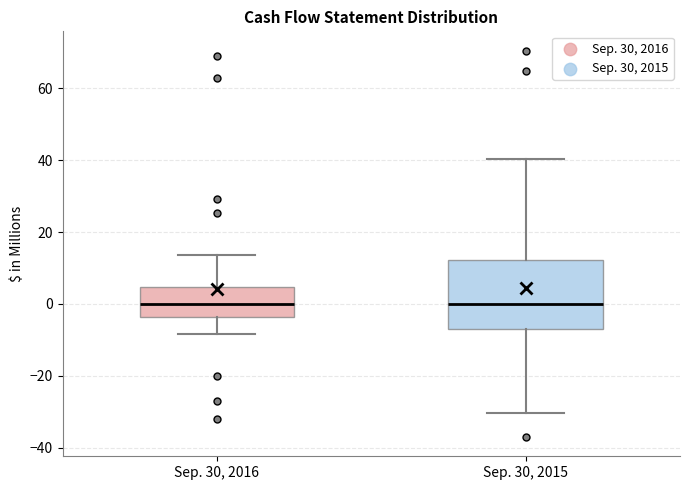

Reading left to right, transcribe this box plot: for each box, give where its median line is, the range the box spans, and where its two whiskers end, as read against the y-axis. The values are not printed on the chart, so give them approximately, as read against the axis.

Sep. 30, 2016: median 0, box -4 to 4, whiskers -8 to 14
Sep. 30, 2015: median 0, box -6 to 12, whiskers -30 to 40